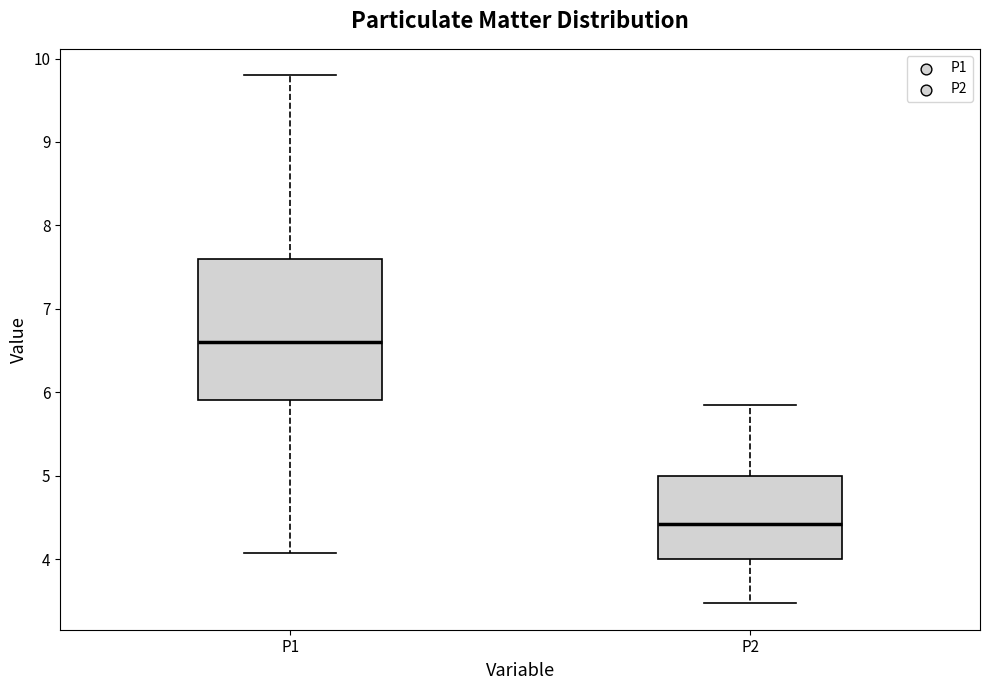

Comparing the boxes themselves (not the whiskers), which one is the tallest?

P1